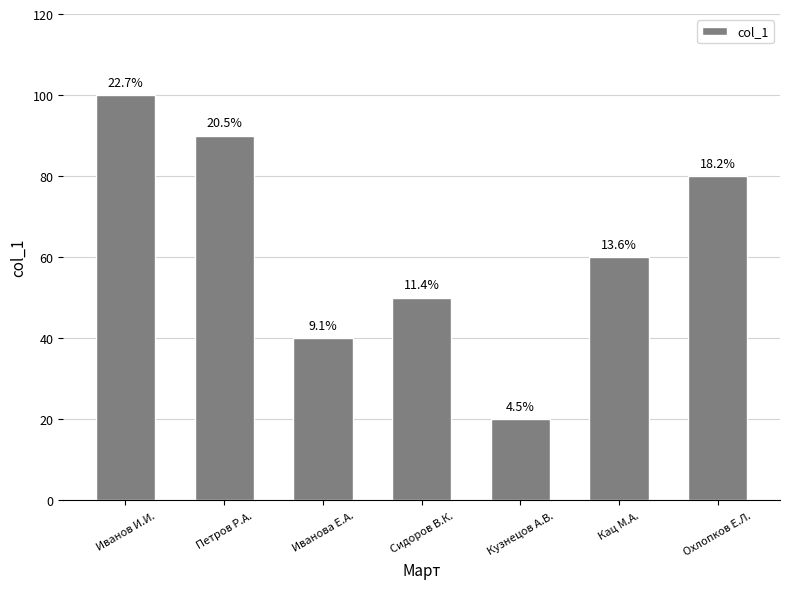

What is the sum of the values at Иванова Е.А. and Петров Р.А.?

130